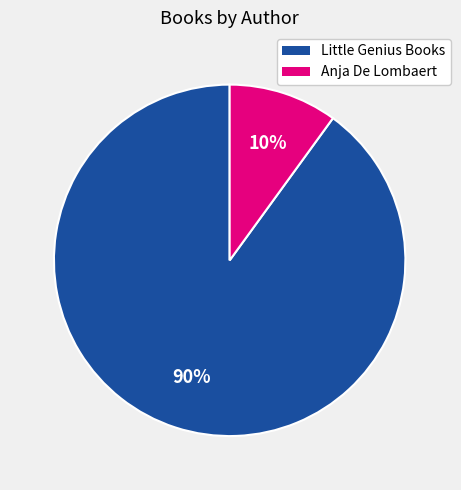

Is it true that Anja De Lombaert is 22% of the pie?

False